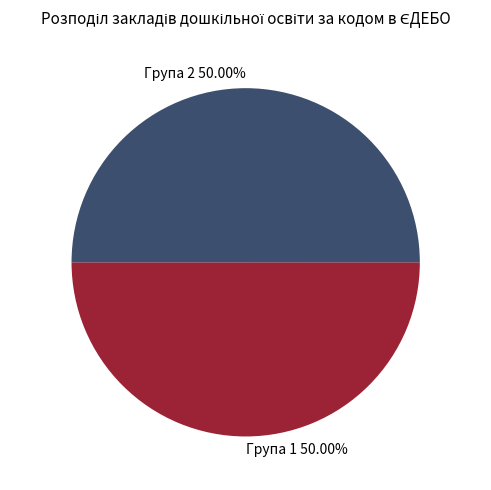

Approximately how many times larger is the value at Група 1 50.00% compared to Група 2 50.00%?

1.0